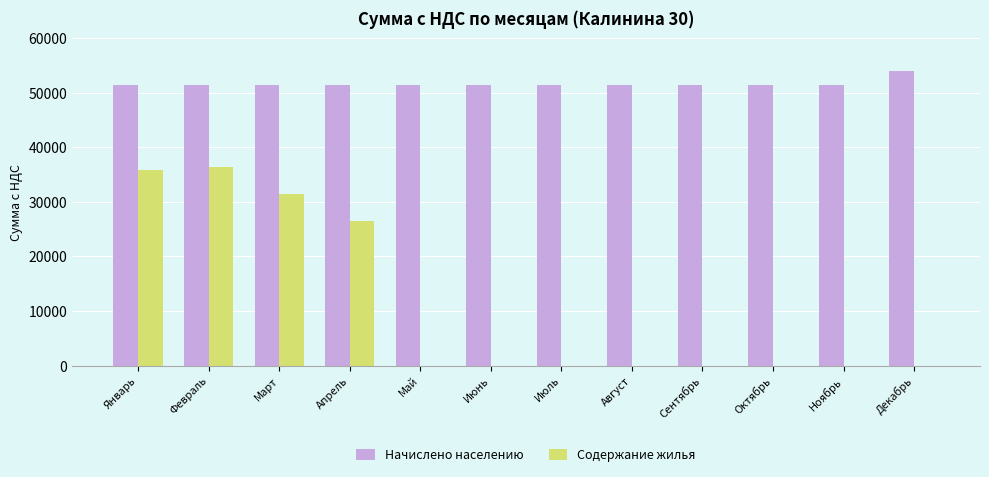

Read the Начислено населению value at Январь.

51401.1